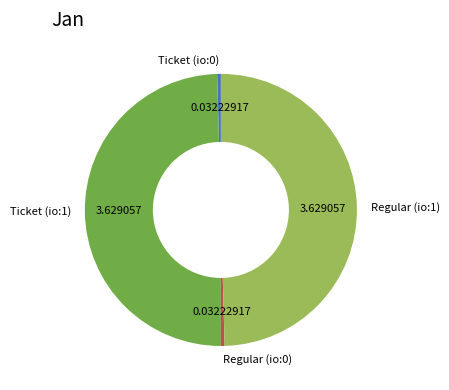

The Regular (io:1) slice represents 50% of the pie. True or false?

True